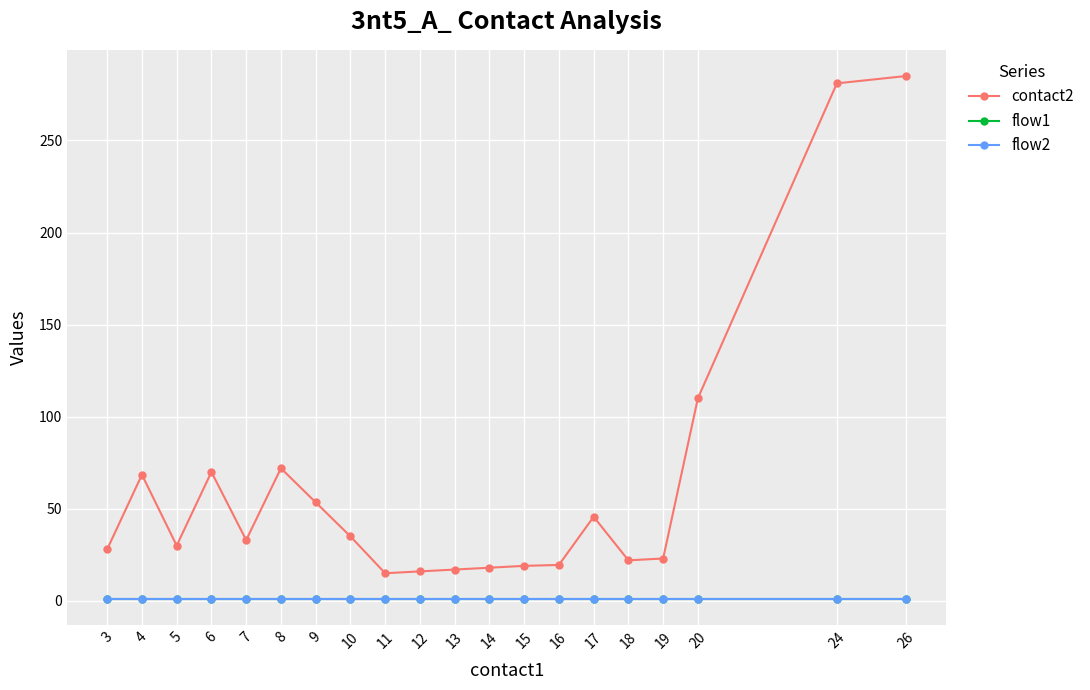

Does the chart have visible grid lines?

Yes